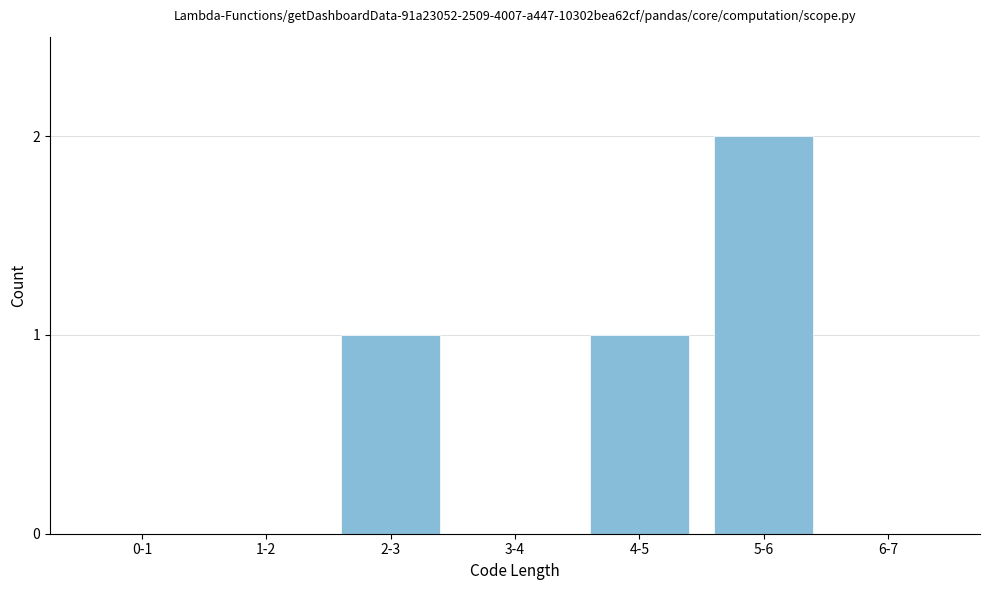

Reading right to left, transcribe all the data shown in this chart.

6-7=0	5-6=2	4-5=1	3-4=0	2-3=1	1-2=0	0-1=0